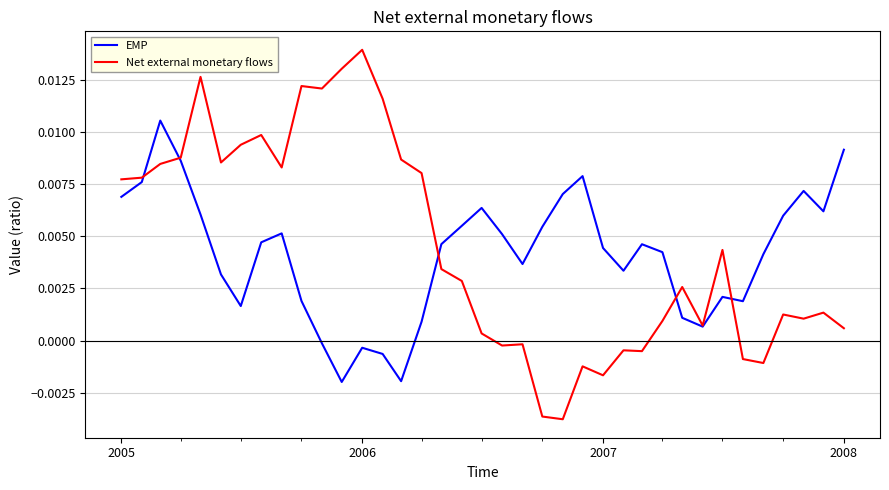

Which series has the widest spread of values?

Net external monetary flows